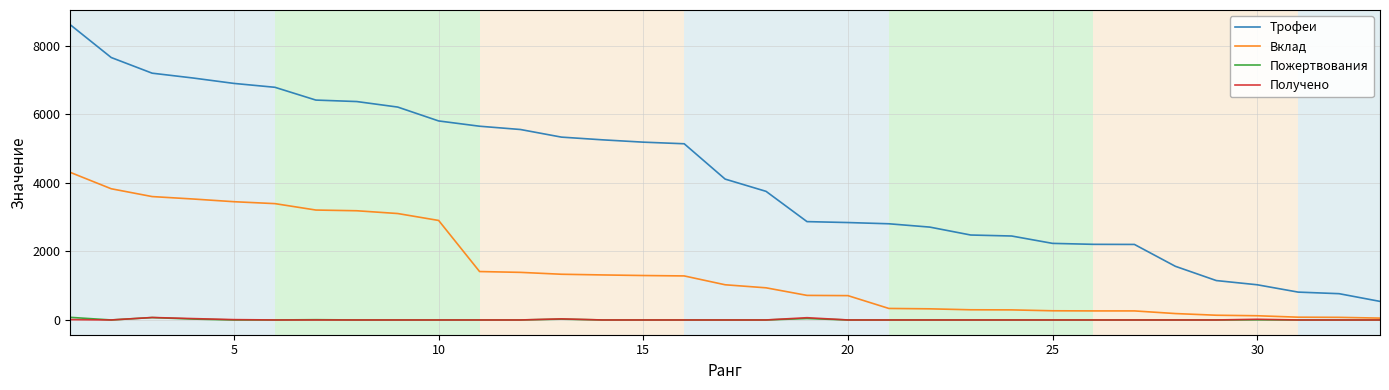

Which series has the largest total across all categories?

Трофеи